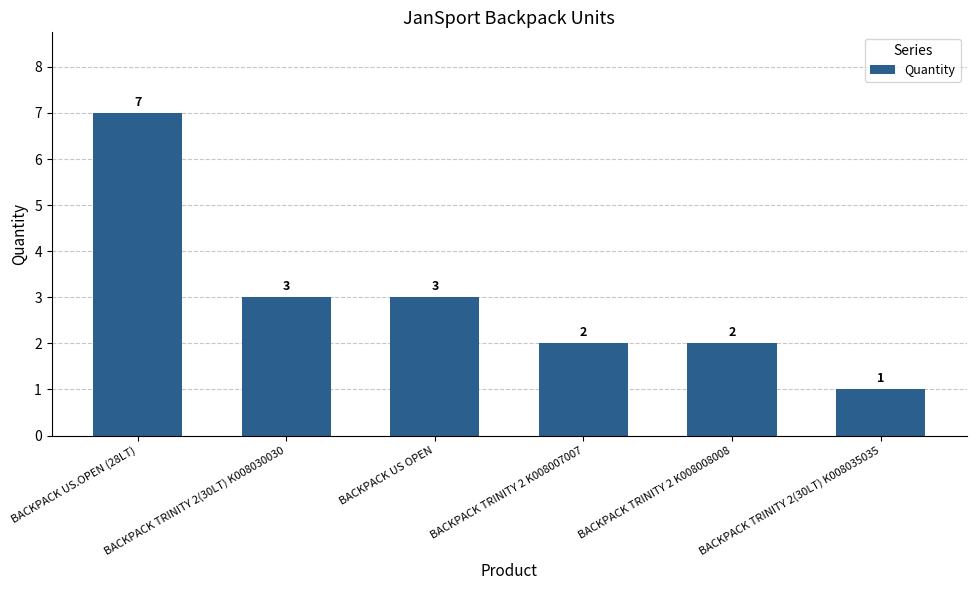

What is the ratio of the value at BACKPACK TRINITY 2 K008007007 to the value at BACKPACK US OPEN?

0.7